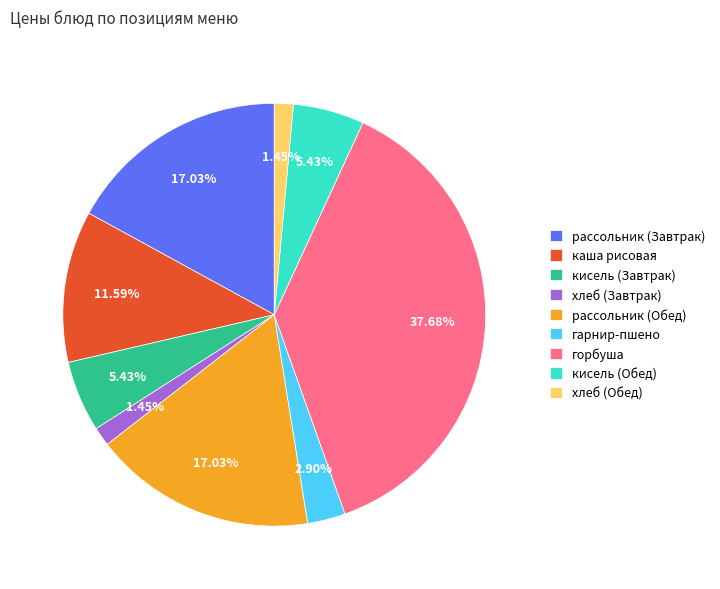

Which category has the biggest portion of the pie?

горбуша